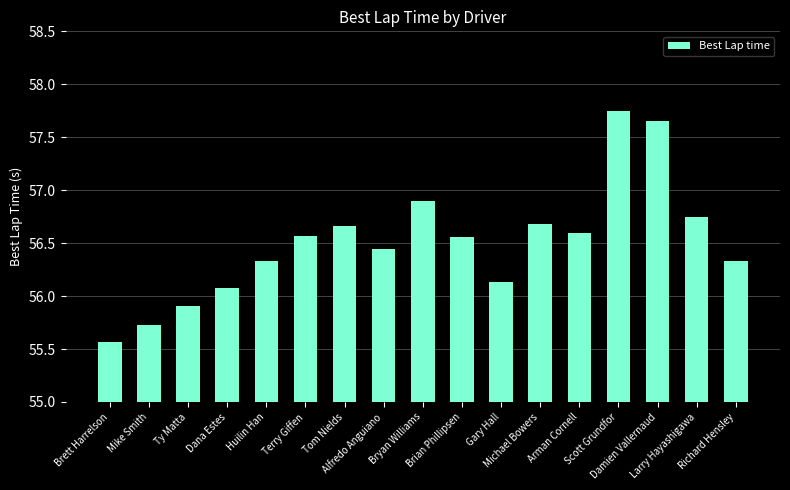

How many bars are there in total?

17